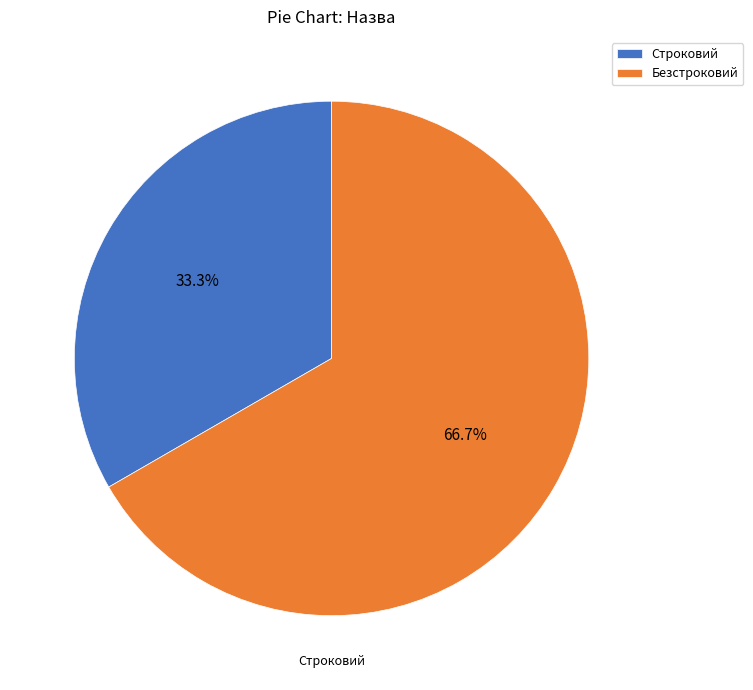

Is it true that Строковий is 48% of the pie?

False